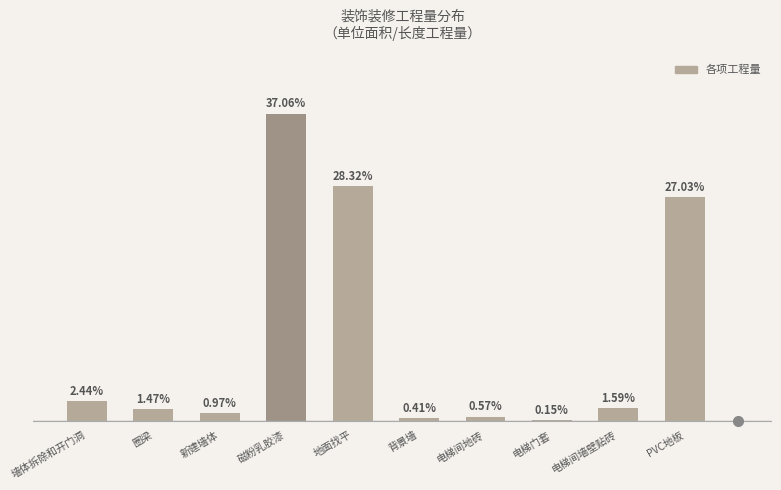

Rank the categories by value from highest to lowest.

磁粉乳胶漆, 地面找平, PVC地板, 墙体拆除和开门洞, 电梯间墙壁贴砖, 圈梁, 新建墙体, 电梯间地砖, 背景墙, 电梯门套